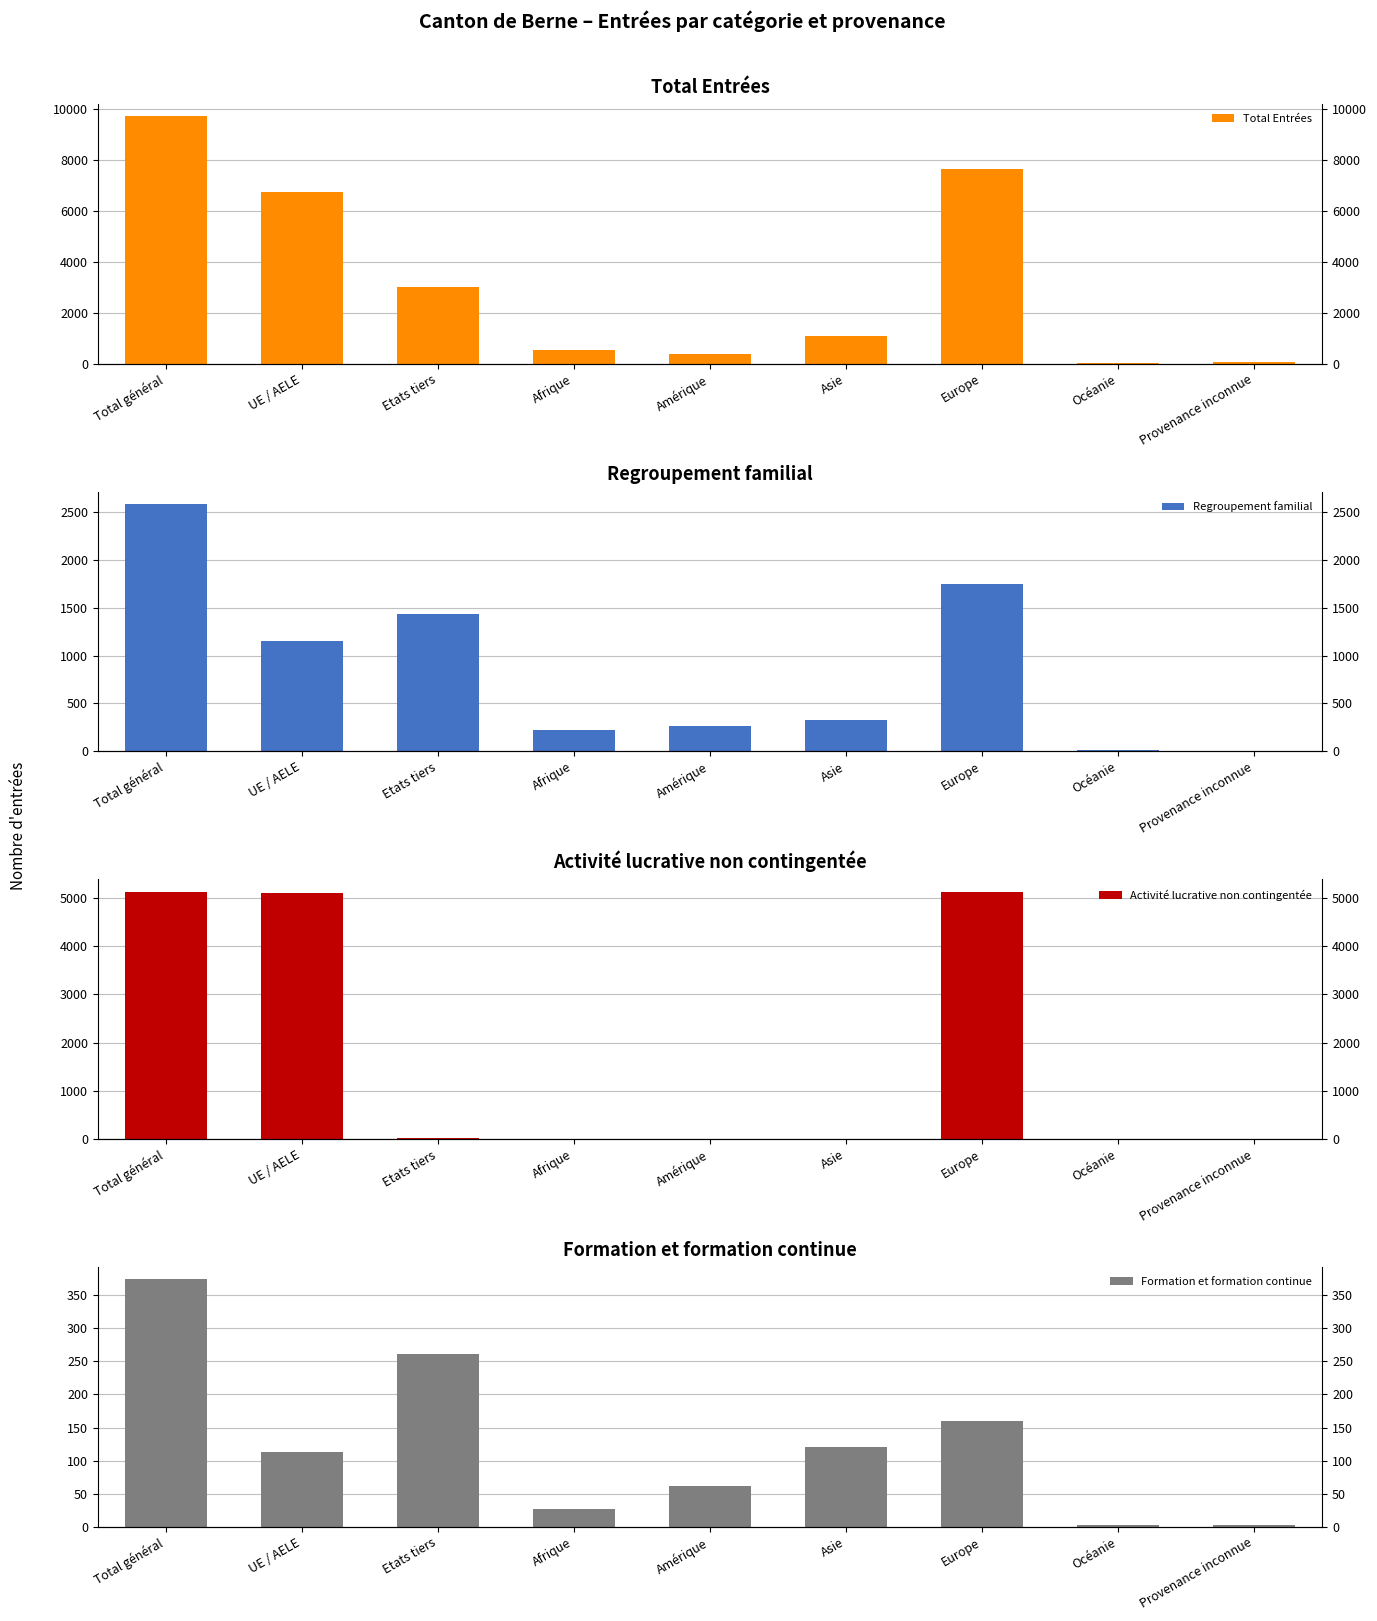

What is the difference between the Total Entrées values at Amérique and UE / AELE?

6334